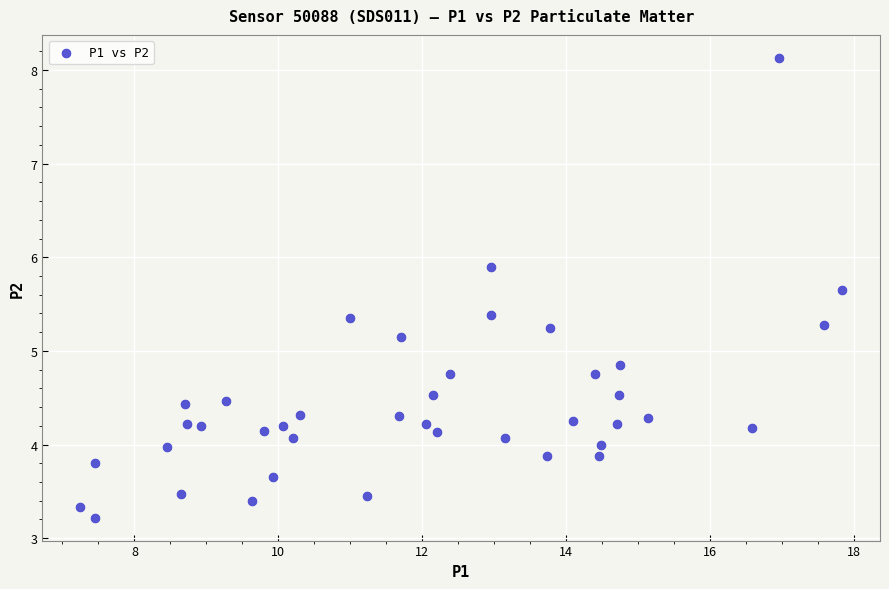

What is the range of X values (max minus min)?

10.6